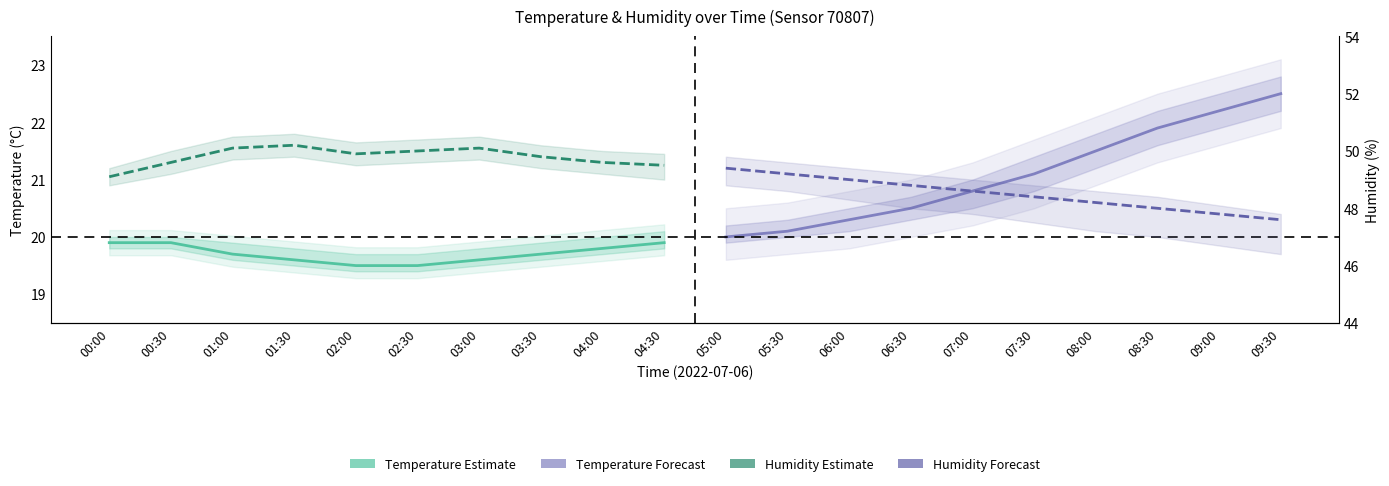

True or false: Temperature (Forecast) and Humidity (Estimate) intersect in this chart.

False